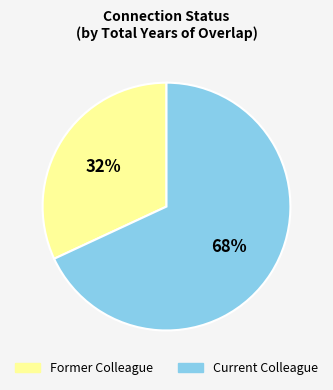

Is there any slice that represents more than half of the pie?

Yes